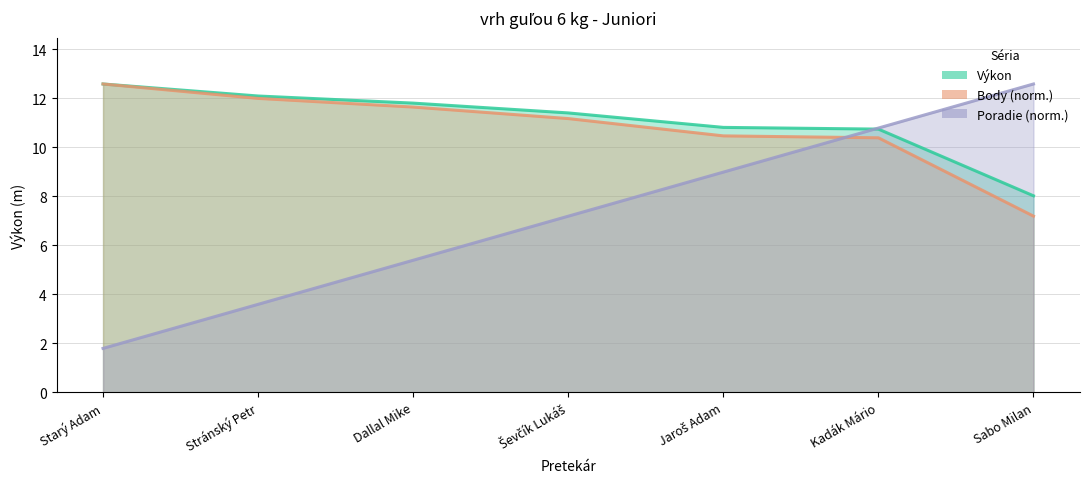

Where is Body nearest to the value 9?

Kadák Mário